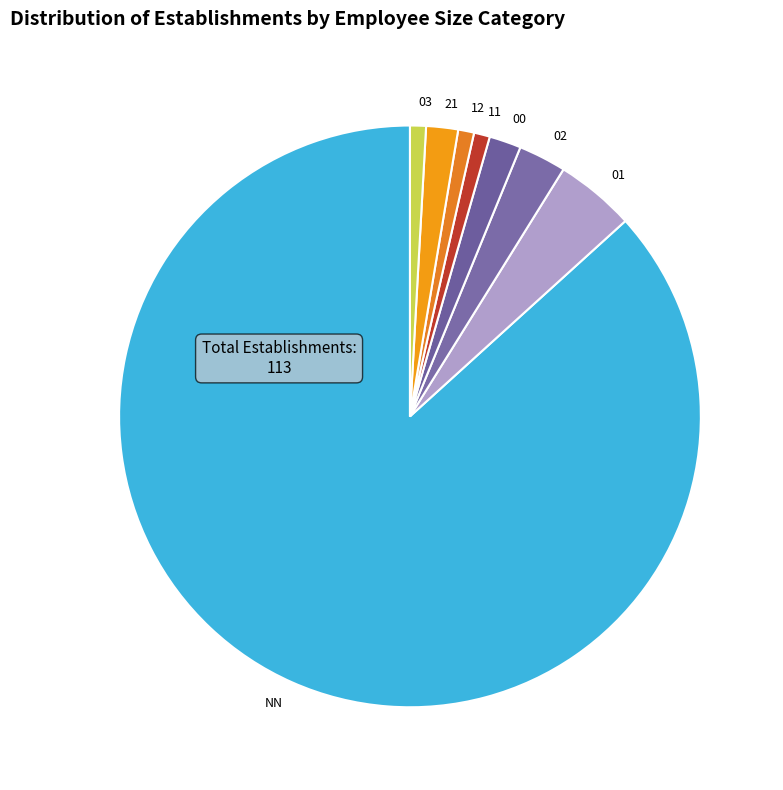

Is it true that 11 is 1% of the pie?

True